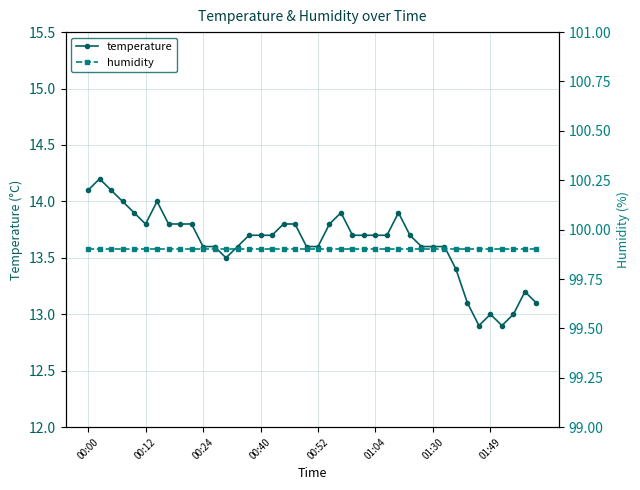

True or false: temperature has more than 2 points higher than both neighbors.

True